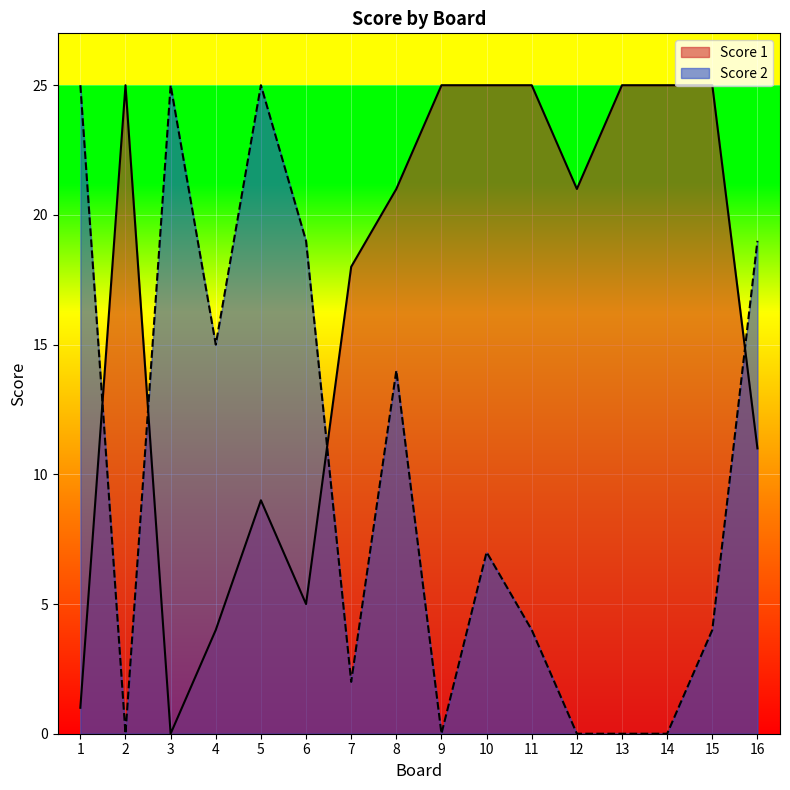

At which category does Score 2 reach its first local valley?

2